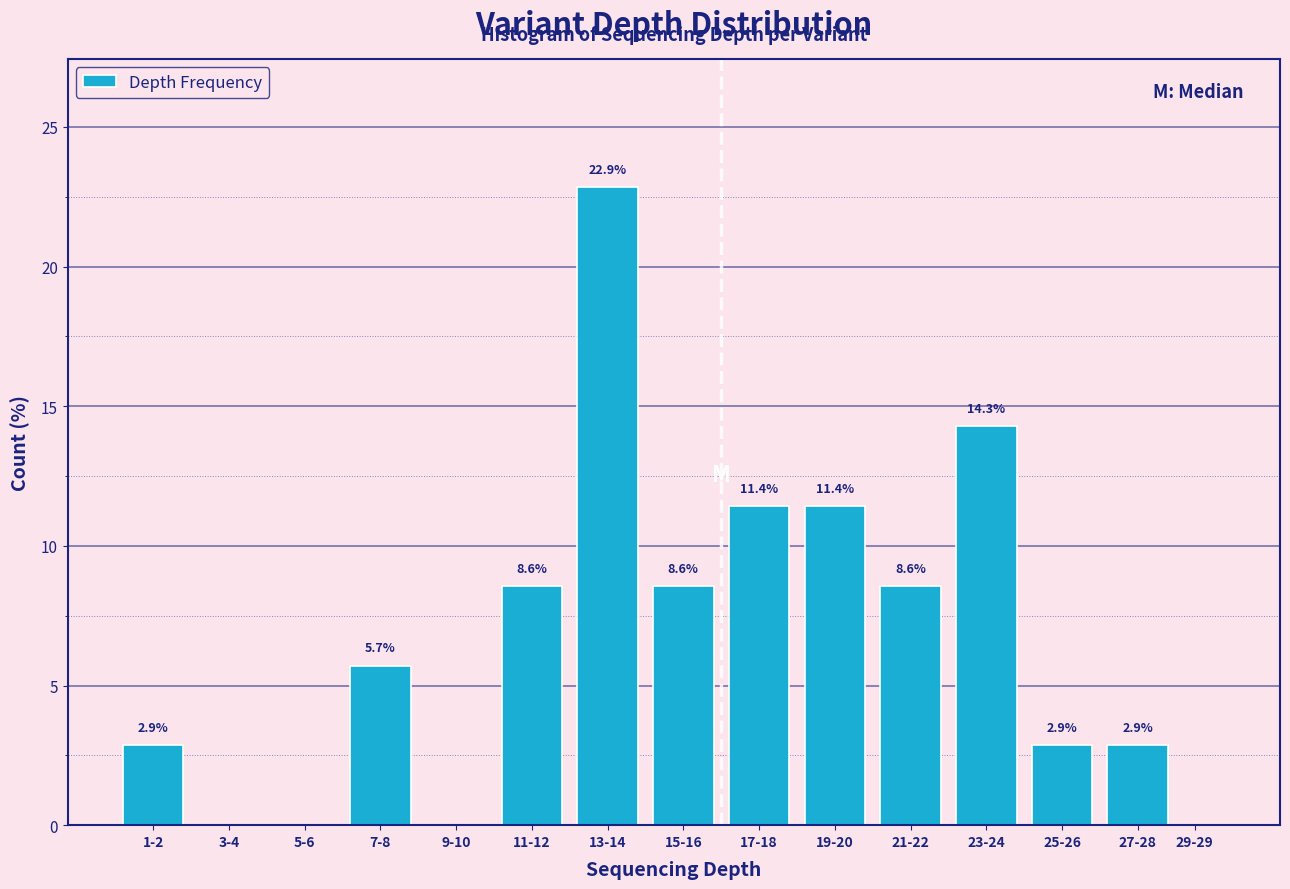

Reading left to right, list all the values displayed in this chart.

1-2=2.9	3-4=0.0	5-6=0.0	7-8=5.7	9-10=0.0	11-12=8.6	13-14=22.9	15-16=8.6	17-18=11.4	19-20=11.4	21-22=8.6	23-24=14.3	25-26=2.9	27-28=2.9	29-29=0.0